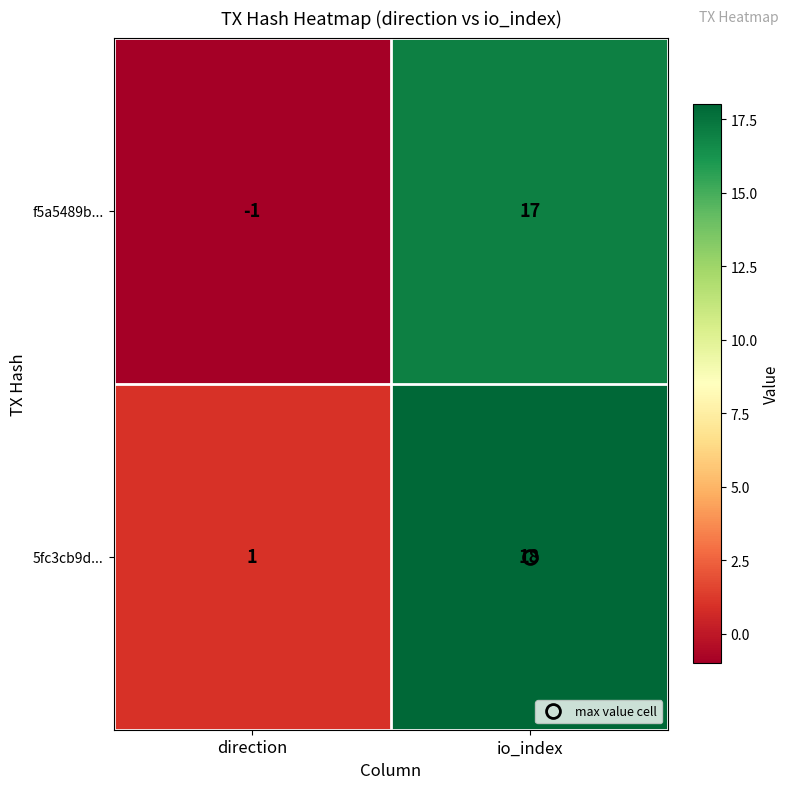

Count the number of data series in this chart.

2